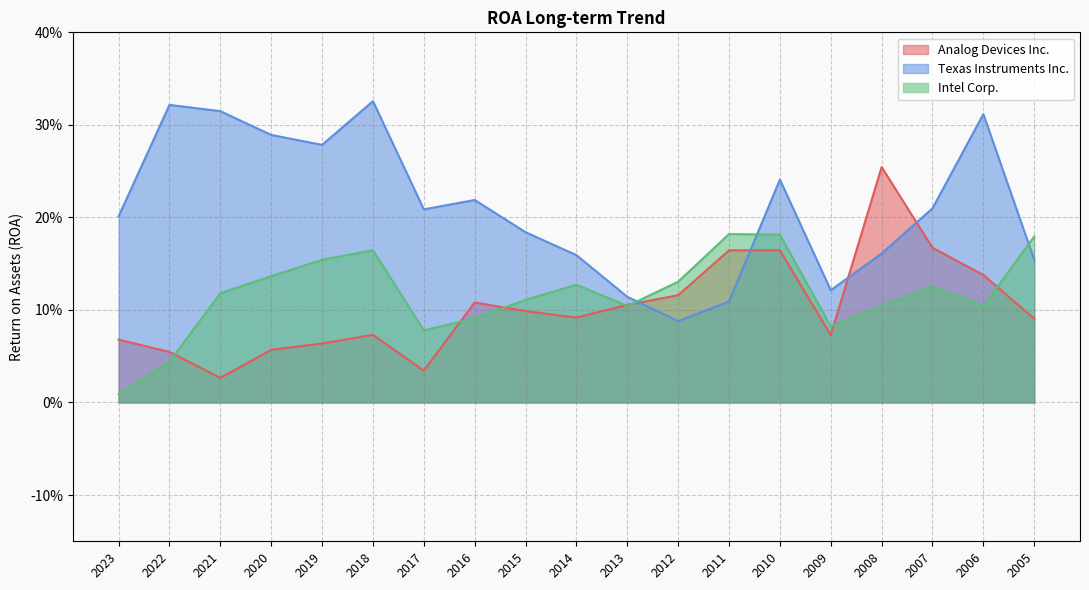

Reading left to right, what are all the values shown in this chart?

Analog Devices Inc.: 0.1	0.1	0.0	0.1	0.1	0.1	0.0	0.1	0.1	0.1	0.1	0.1	0.2	0.2	0.1	0.3	0.2	0.1	0.1
Texas Instruments Inc.: 0.2	0.3	0.3	0.3	0.3	0.3	0.2	0.2	0.2	0.2	0.1	0.1	0.1	0.2	0.1	0.2	0.2	0.3	0.2
Intel Corp.: 0.0	0.0	0.1	0.1	0.2	0.2	0.1	0.1	0.1	0.1	0.1	0.1	0.2	0.2	0.1	0.1	0.1	0.1	0.2